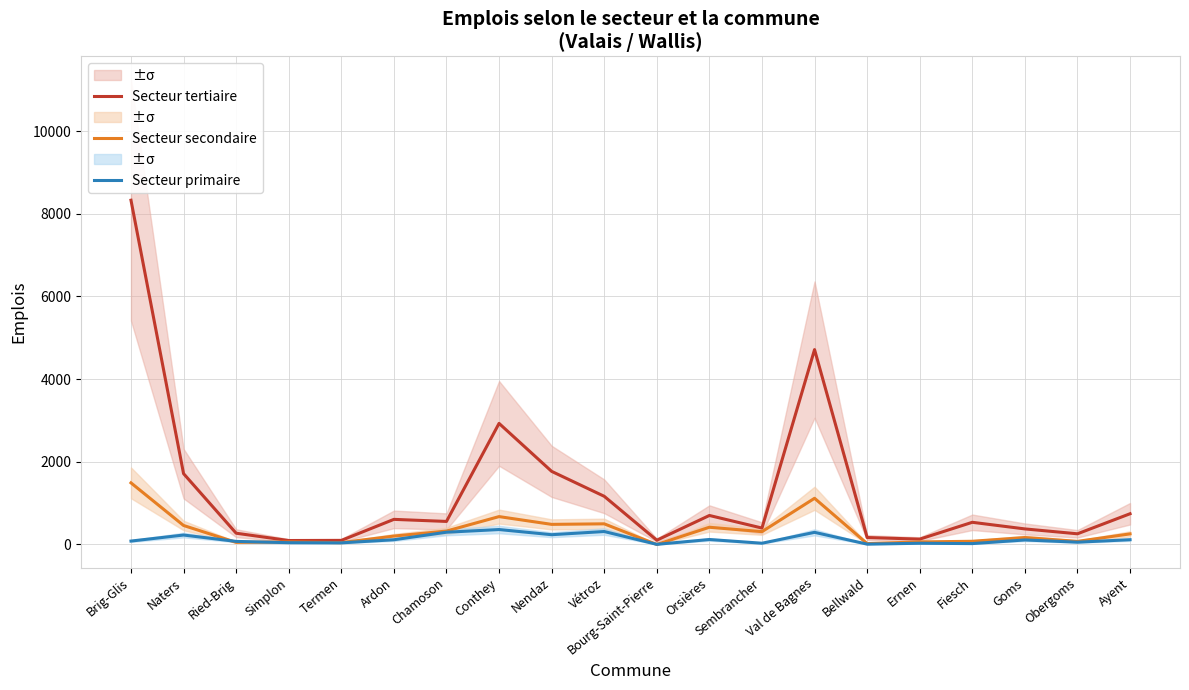

At how many categories does at least one series exceed 1704?

5